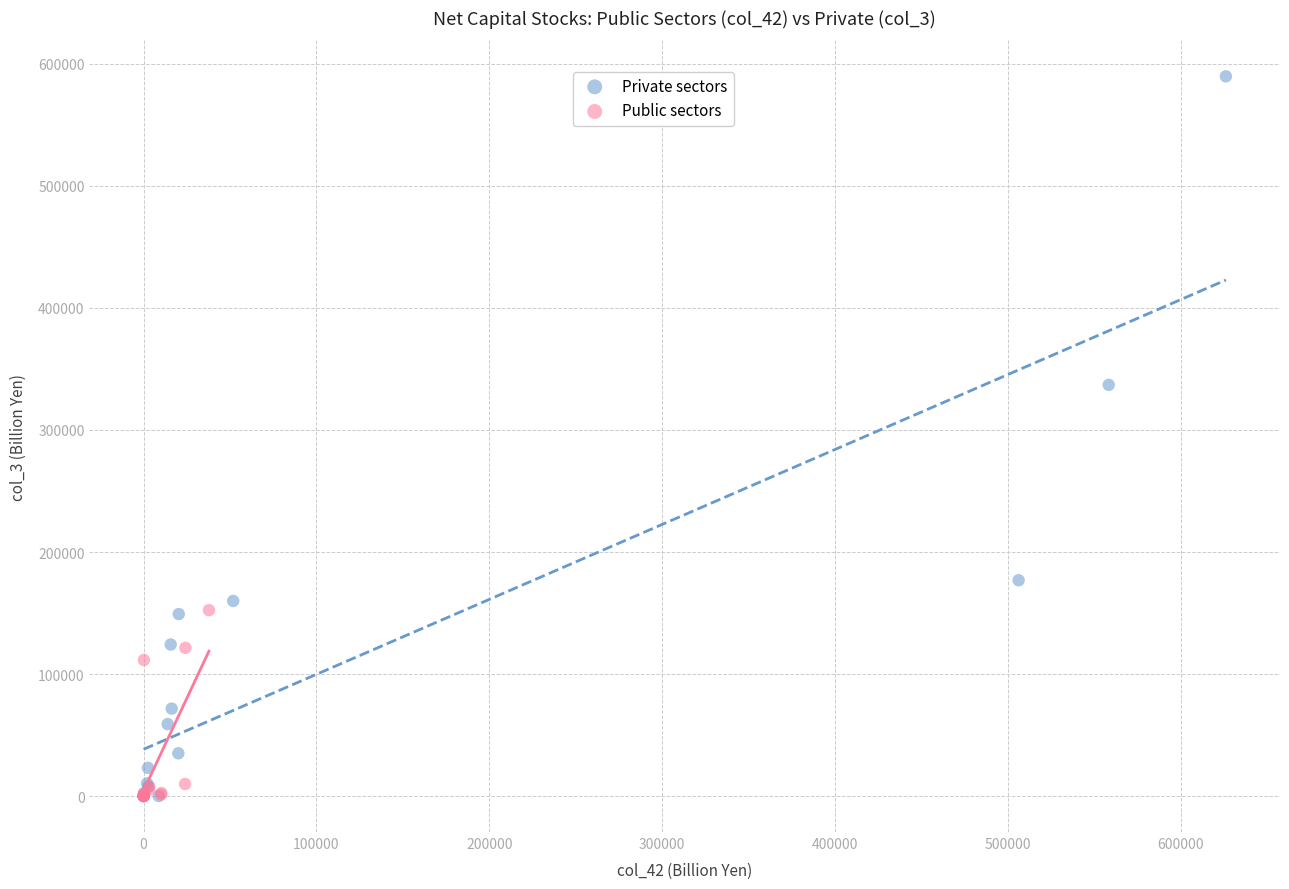

Which series reaches the maximum Y coordinate?

Private sectors